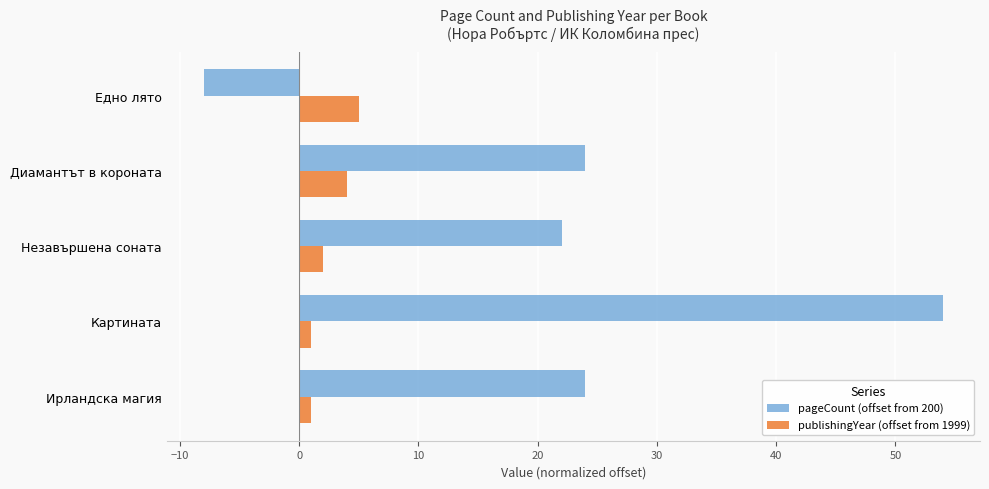

The pageCount (offset from 200) series shows 54 at Картината. True or false?

True